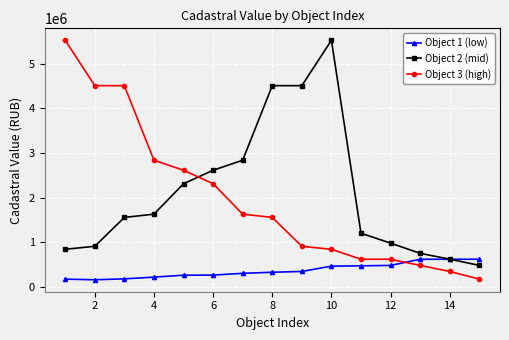

After their last crossing, which series has the higher values: Object 2 (mid) or Object 3 (high)?

Object 2 (mid)